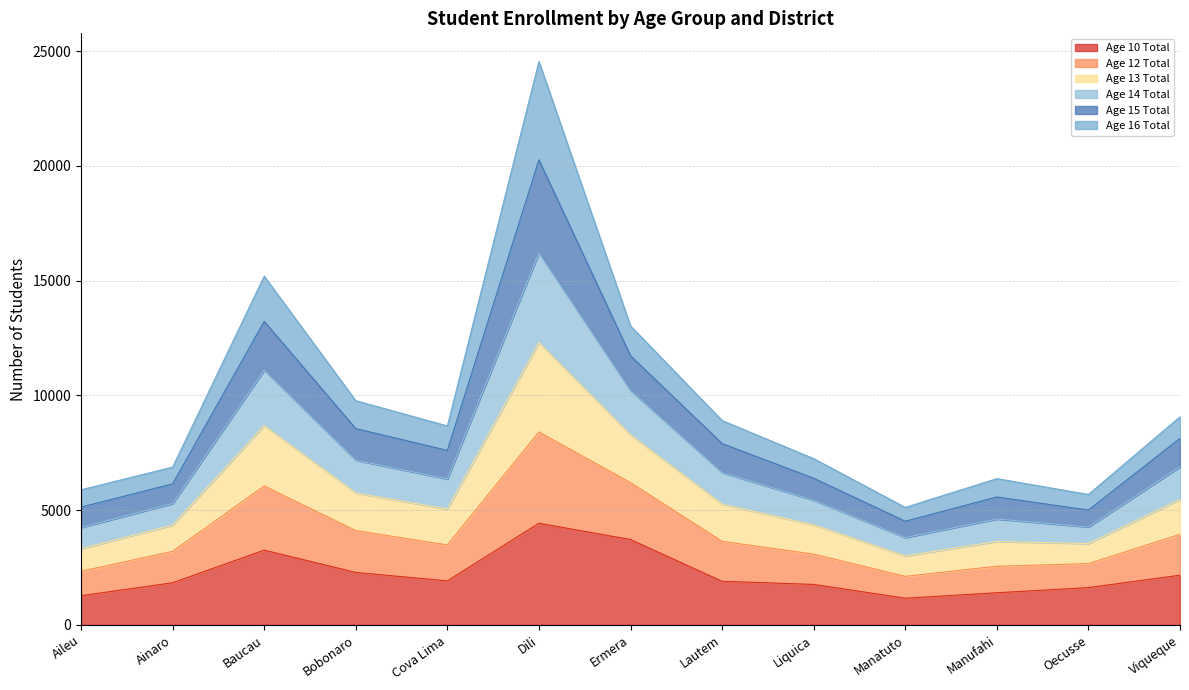

What is the label of the 11th point from the left?

Manufahi